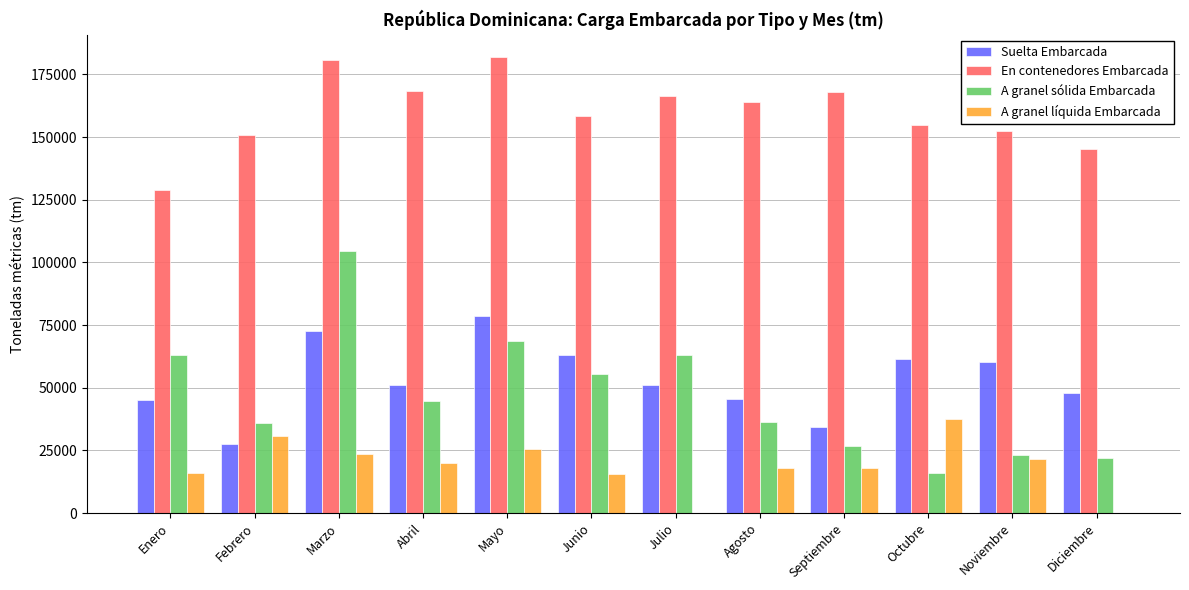

At which category is the sum across all series the highest?

Marzo